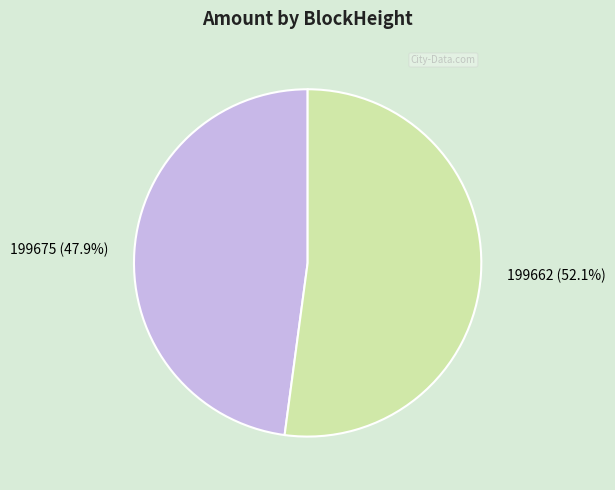

What is the ratio of the value at 199662 to the value at 199675?

1.1